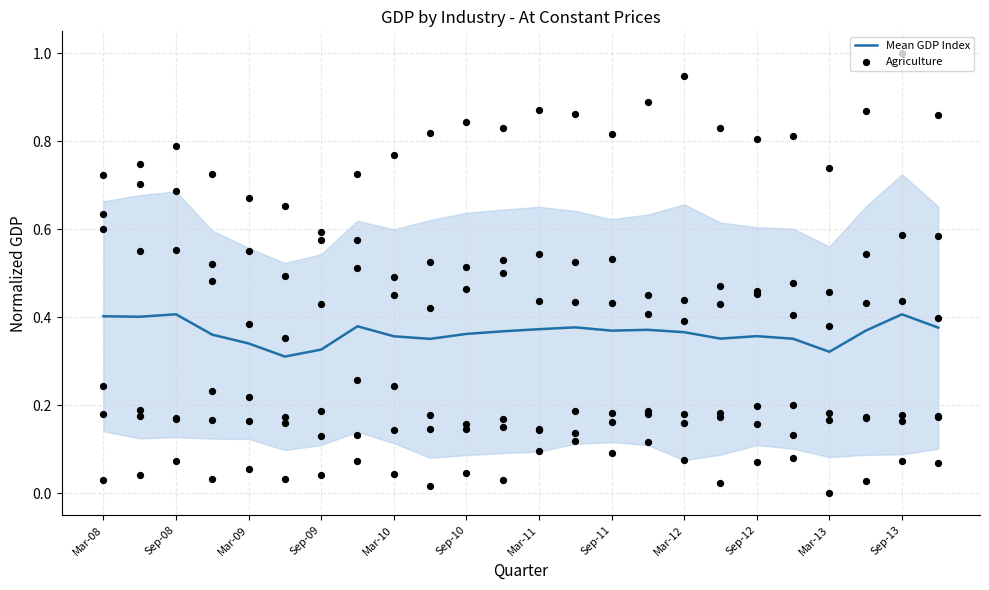

What are all the series names shown in the legend?

Mean GDP Index, Agriculture